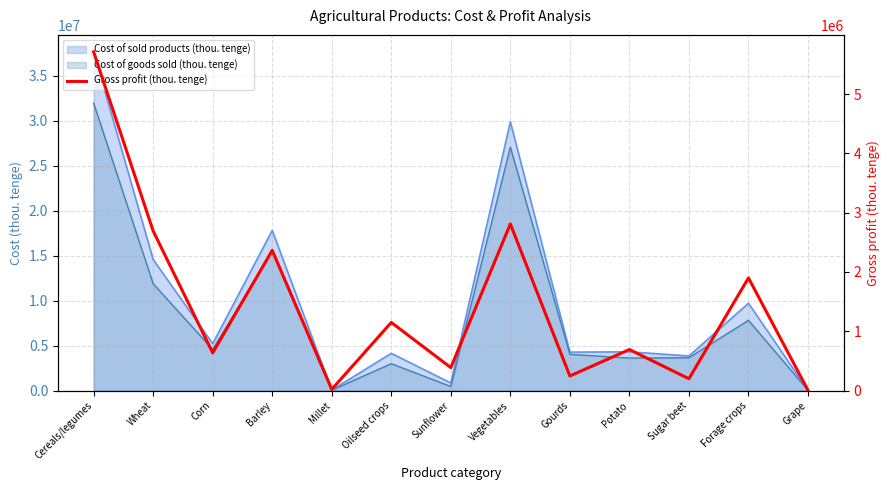

What is the change in value from Corn to Millet?

-615237